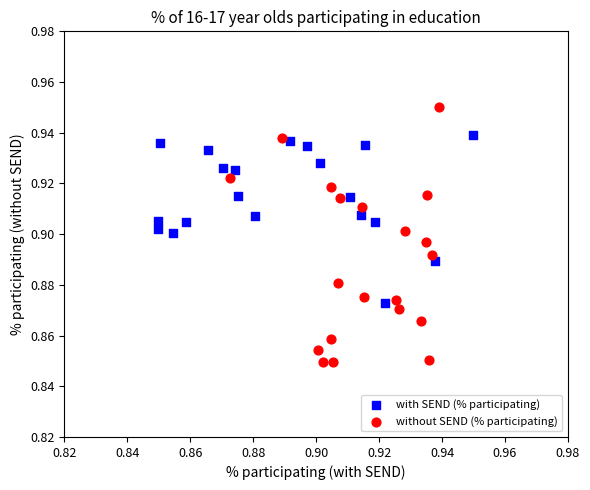

Which series has the widest spread of Y values?

without SEND (% participating)